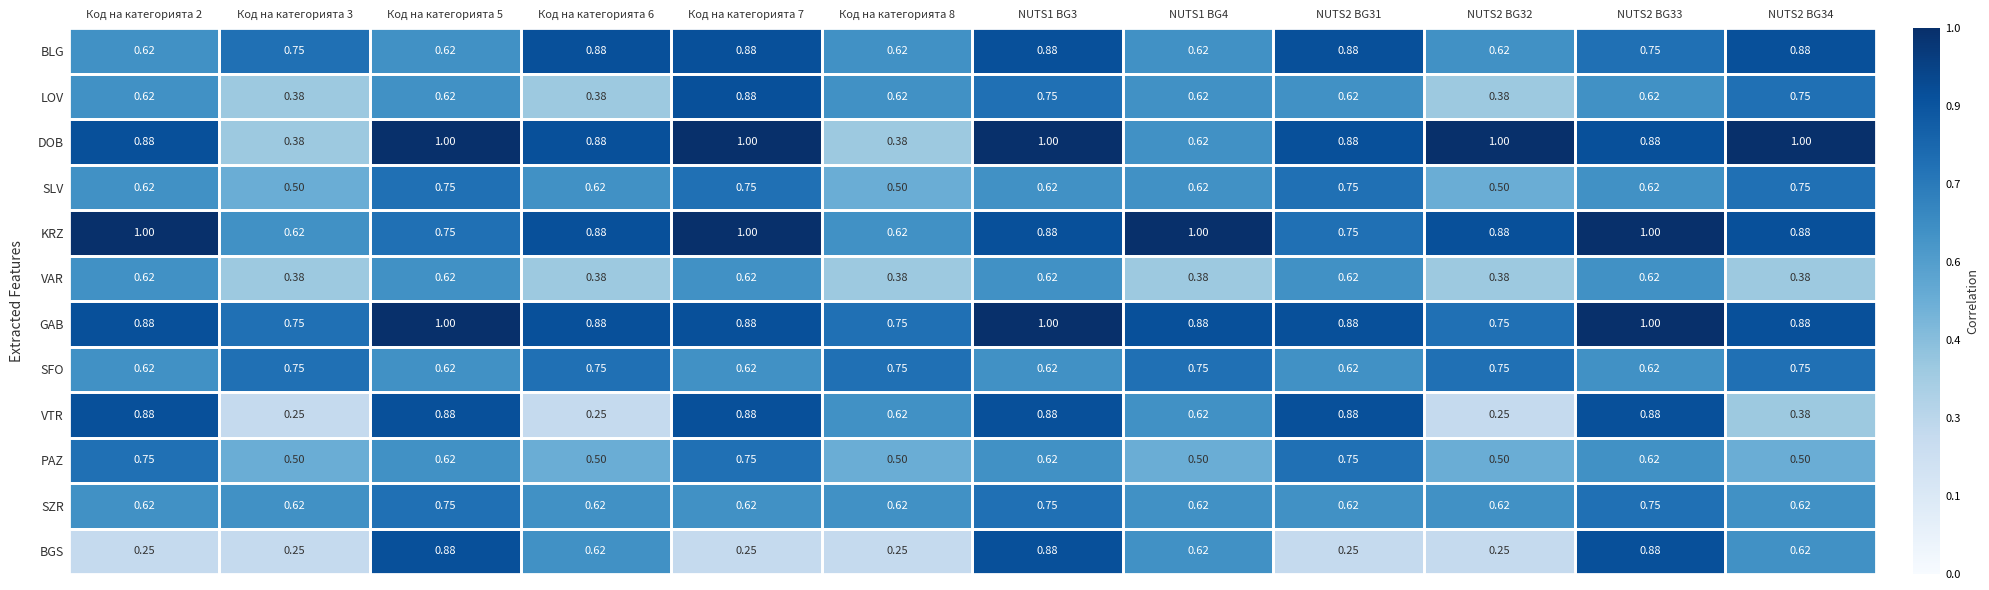

Is the value of DOB at NUTS2 BG34 greater than the value of BGS at NUTS2 BG33?

Yes